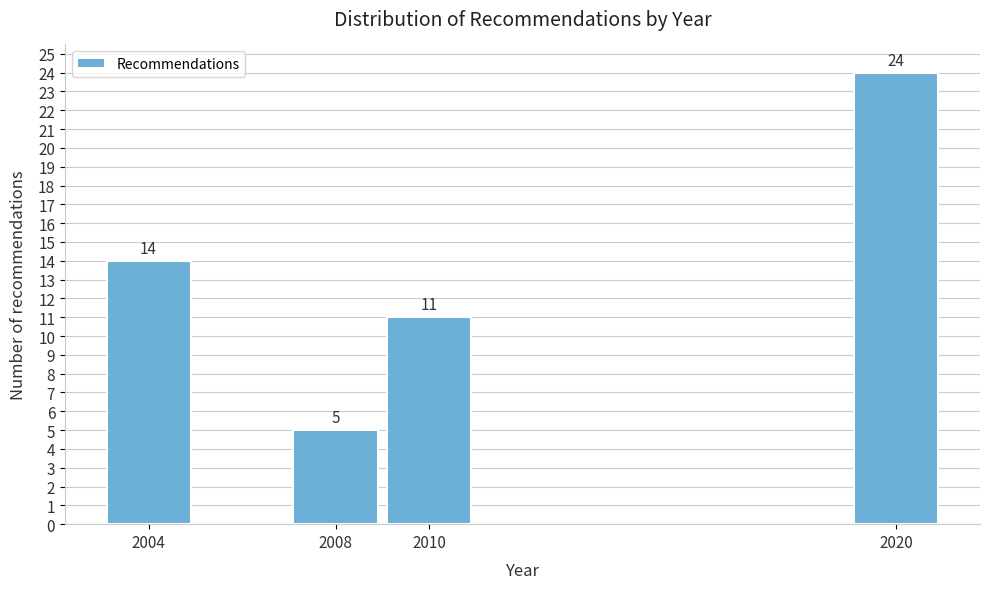

Reading left to right, list all the values displayed in this chart.

14	5	11	24